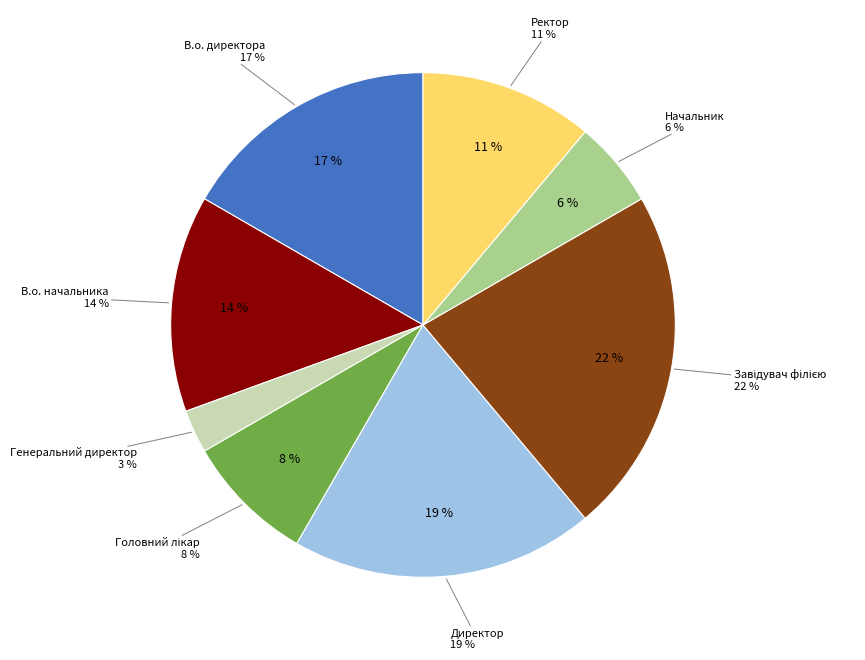

True or false: Ректор accounts for 11% of the total.

True